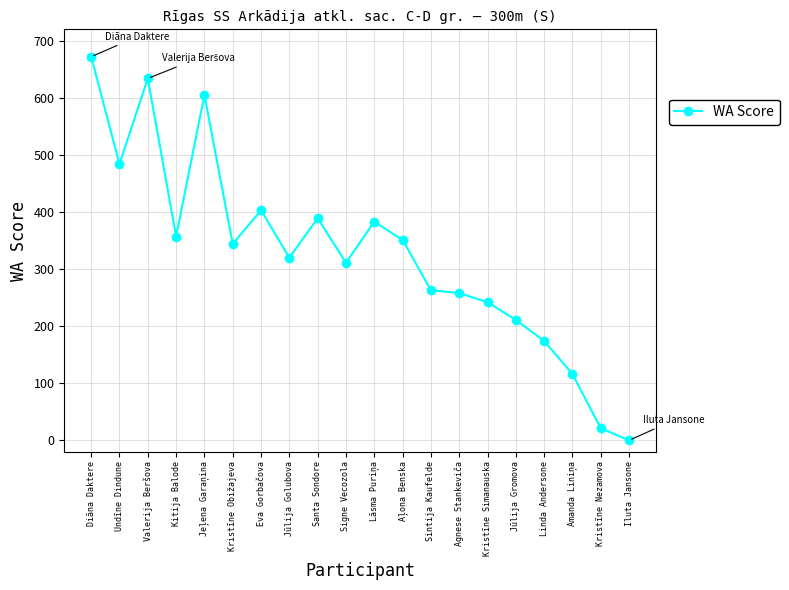

The chart shows a value of 344 at Kristīne Obižajeva. True or false?

True